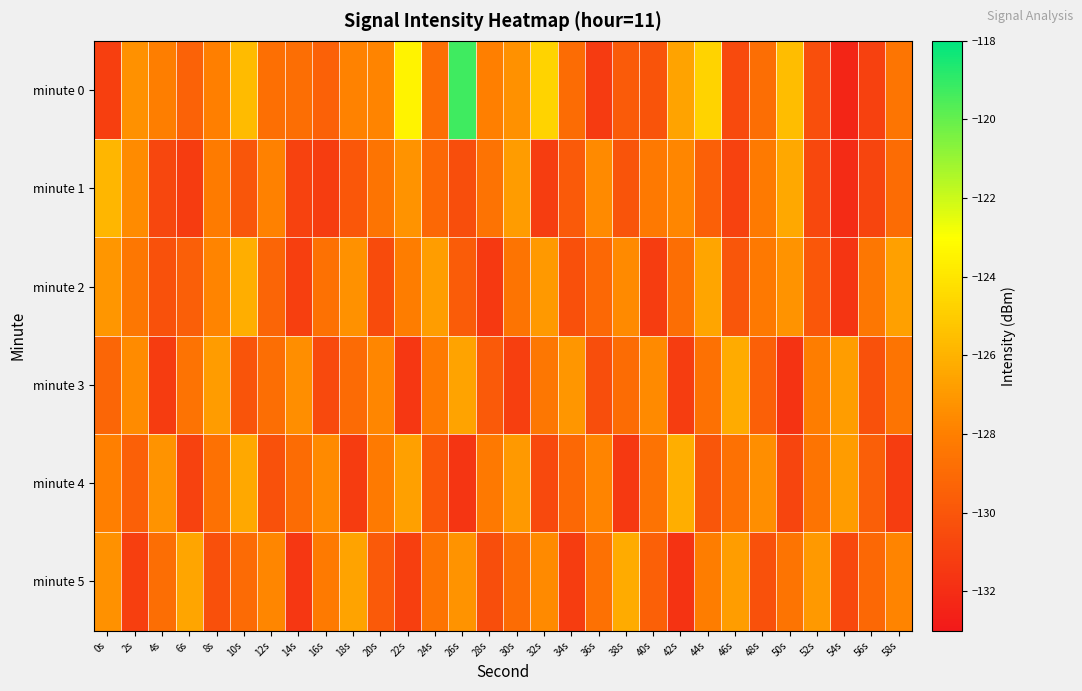

At which category does the chart reach its peak across all series?

26s